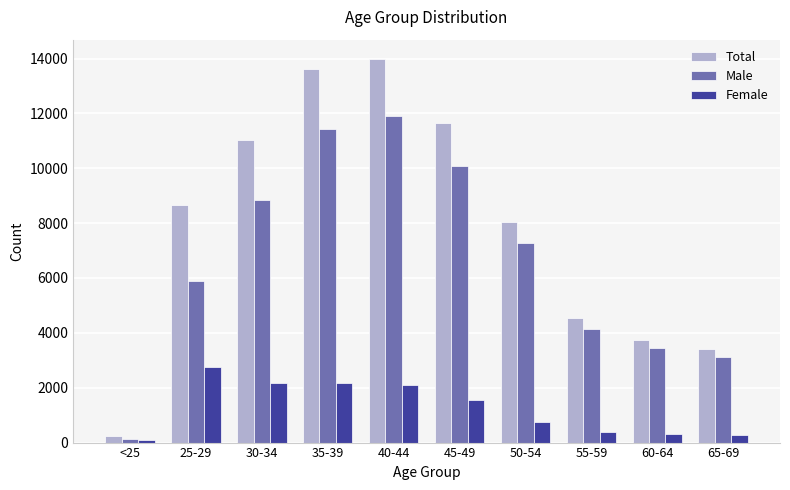

Rank the series at 50-54 from highest to lowest value.

Total, Male, Female